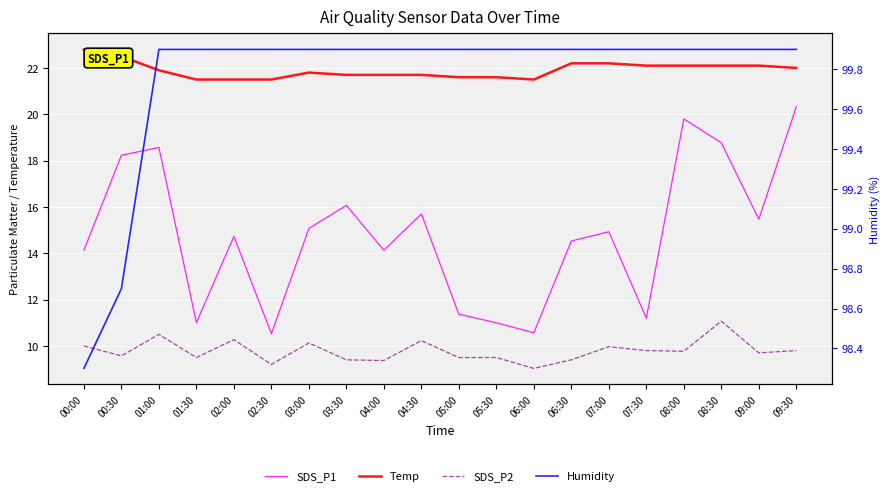

Reading left to right, extract all data points from this chart.

SDS_P1: 14.1	18.2	18.6	11.0	14.7	10.5	15.1	16.1	14.1	15.7	11.4	11.0	10.6	14.5	14.9	11.2	19.8	18.8	15.5	20.3
Temp: 22.8	22.5	21.9	21.5	21.5	21.5	21.8	21.7	21.7	21.7	21.6	21.6	21.5	22.2	22.2	22.1	22.1	22.1	22.1	22.0
SDS_P2: 10.0	9.6	10.5	9.5	10.3	9.2	10.1	9.4	9.4	10.2	9.5	9.5	9.0	9.4	10.0	9.8	9.8	11.1	9.7	9.8
Humidity: 98.3	98.7	99.9	99.9	99.9	99.9	99.9	99.9	99.9	99.9	99.9	99.9	99.9	99.9	99.9	99.9	99.9	99.9	99.9	99.9